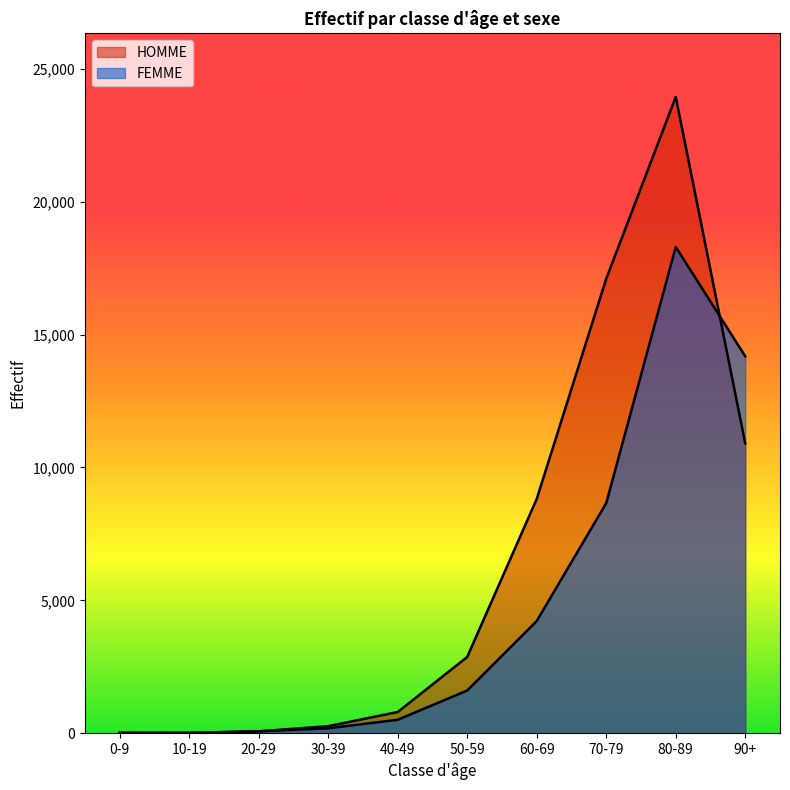

Where does the FEMME series first go above 1607?

60-69